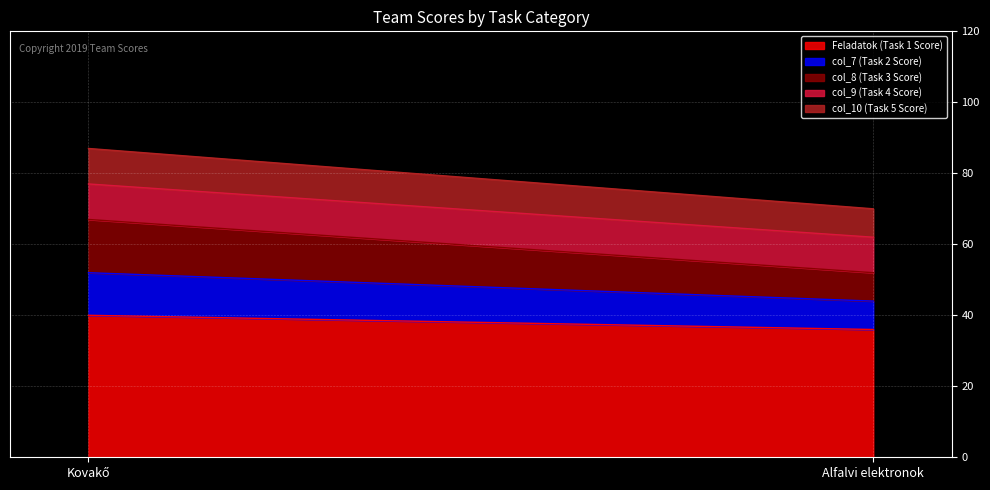

Reading left to right, extract all data points from this chart.

Feladatok (Task 1 Score): 40	36
col_7 (Task 2 Score): 12	8
col_8 (Task 3 Score): 15	8
col_9 (Task 4 Score): 10	10
col_10 (Task 5 Score): 10	8